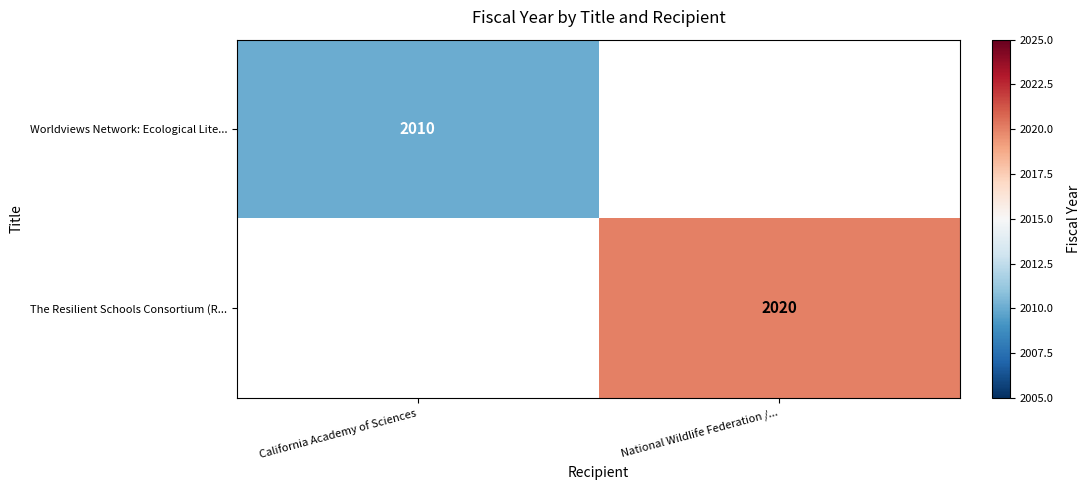

Which label corresponds to the largest value in the chart?

National Wildlife Federation /...